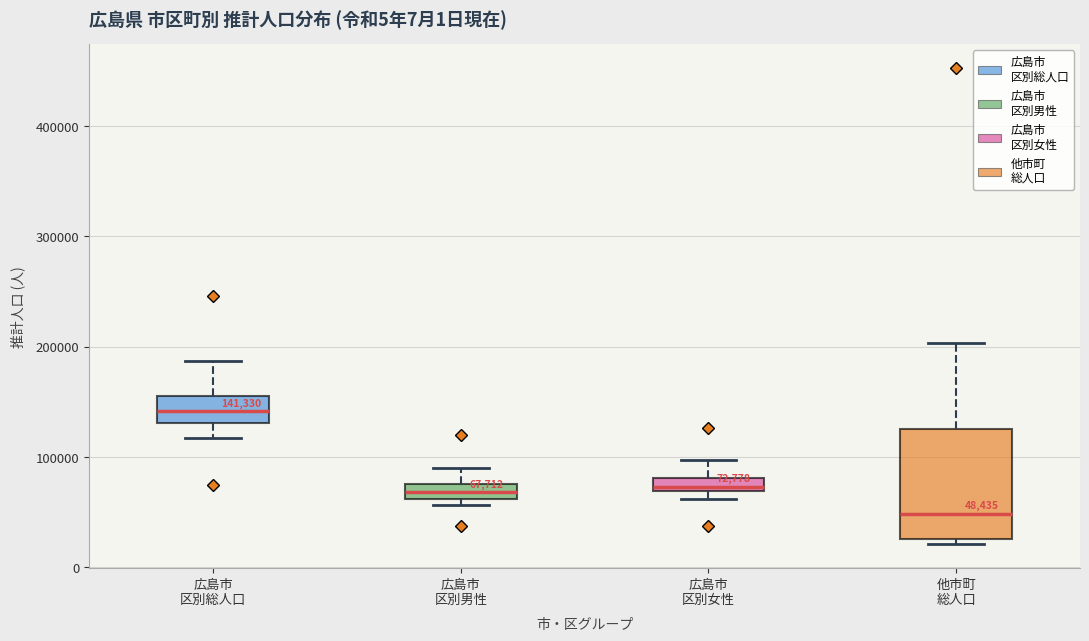

Which box has the highest median line?

広島市 区別総人口